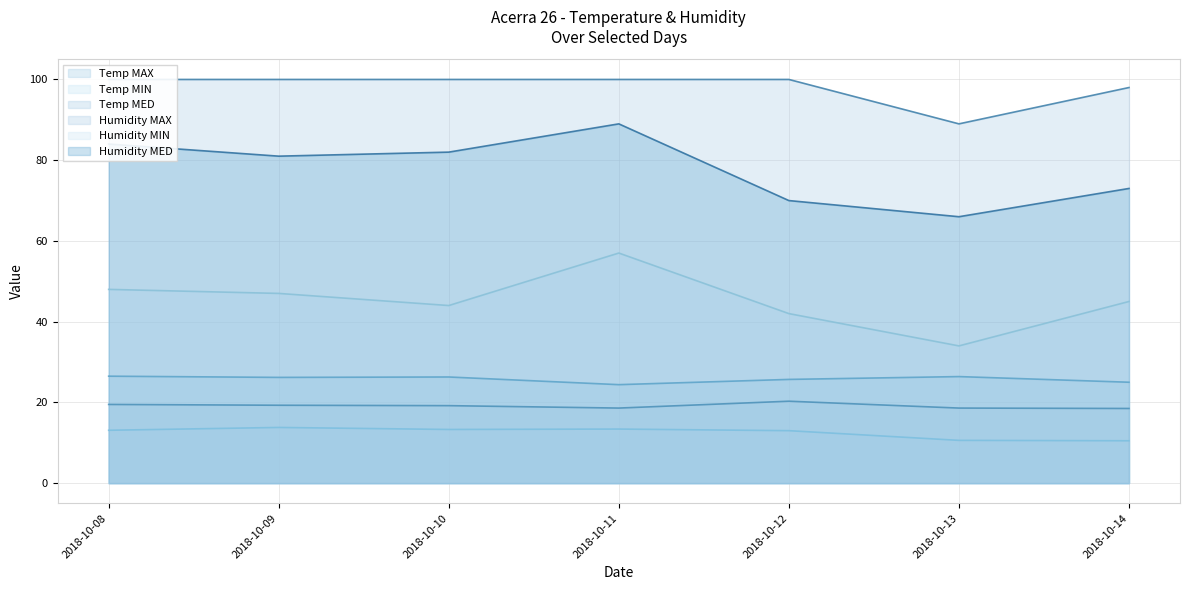

What is the value of the Temp MED point at the 6th from the left?

18.6